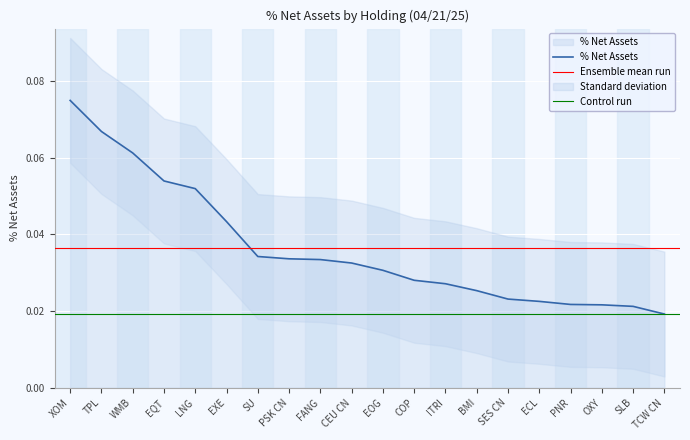

What is the sum of all values?

0.7